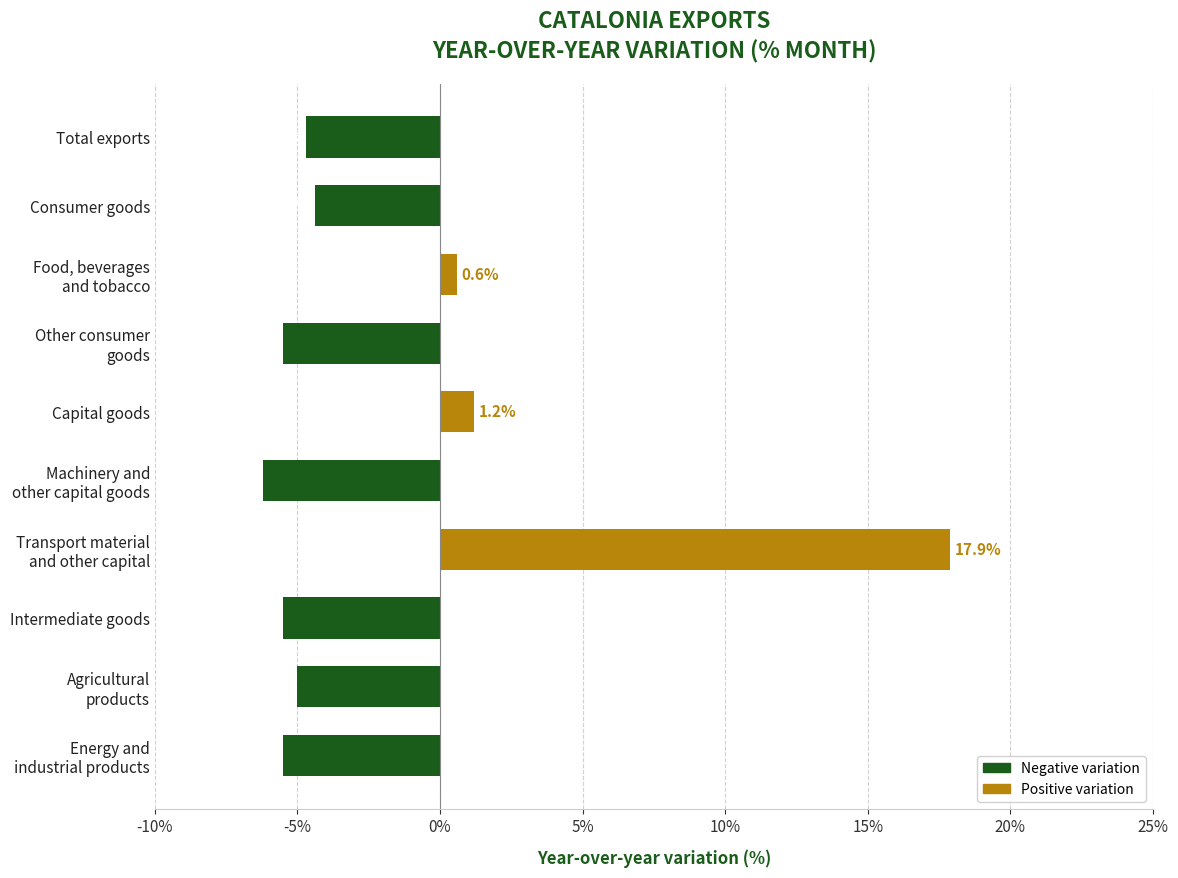

What is the average value?

-1.7